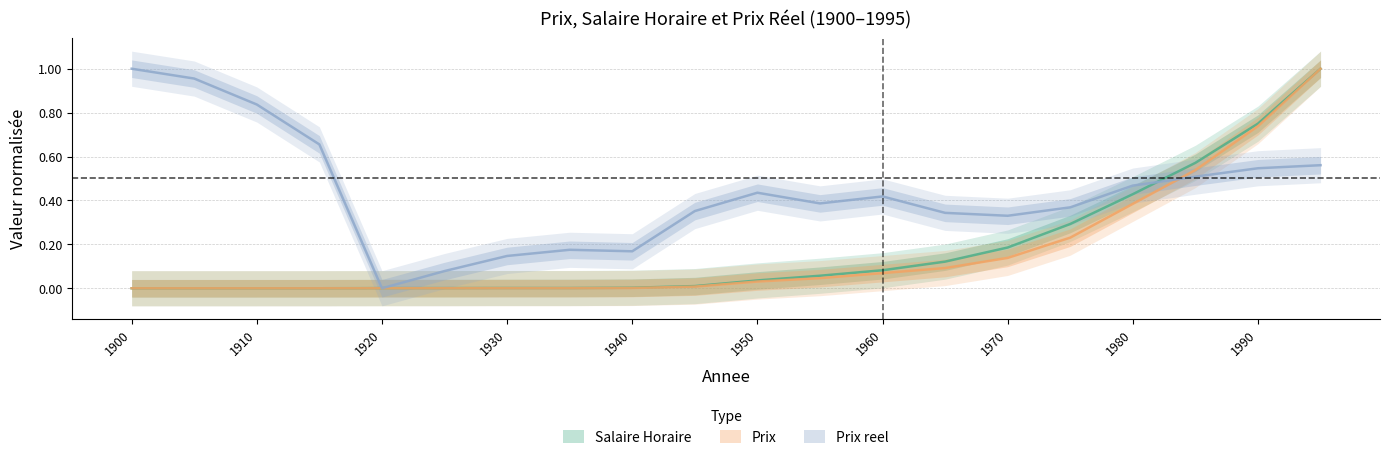

Where is the first local minimum for Salaire Horaire?

1935